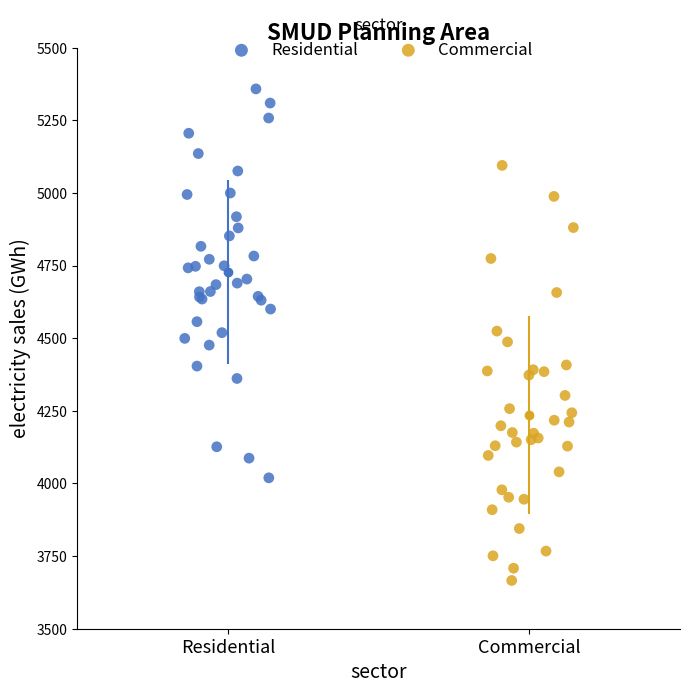

Which series has the widest spread of Y values?

Commercial